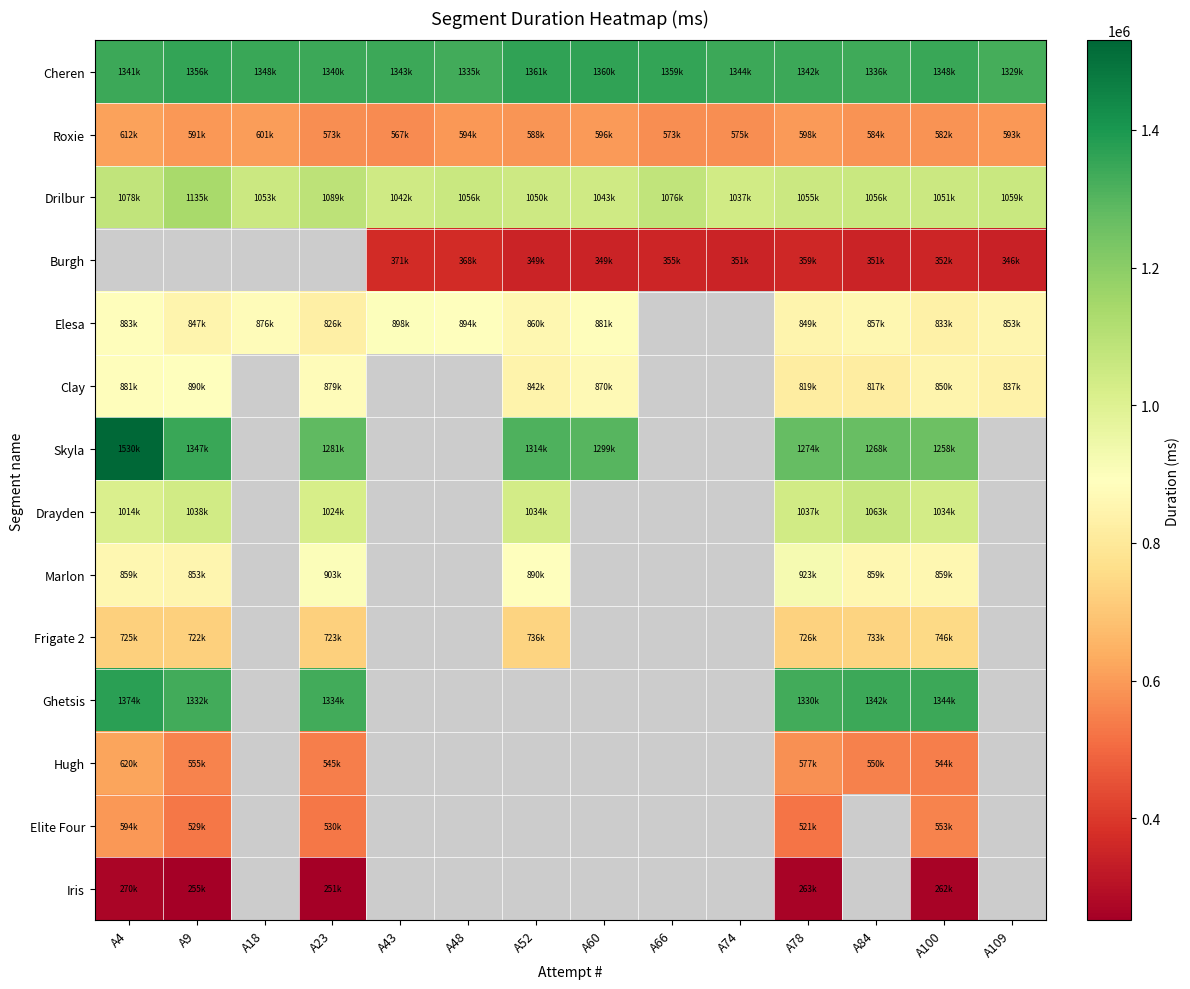

True or false: Clay has a value of 817726.0 at A84.

True